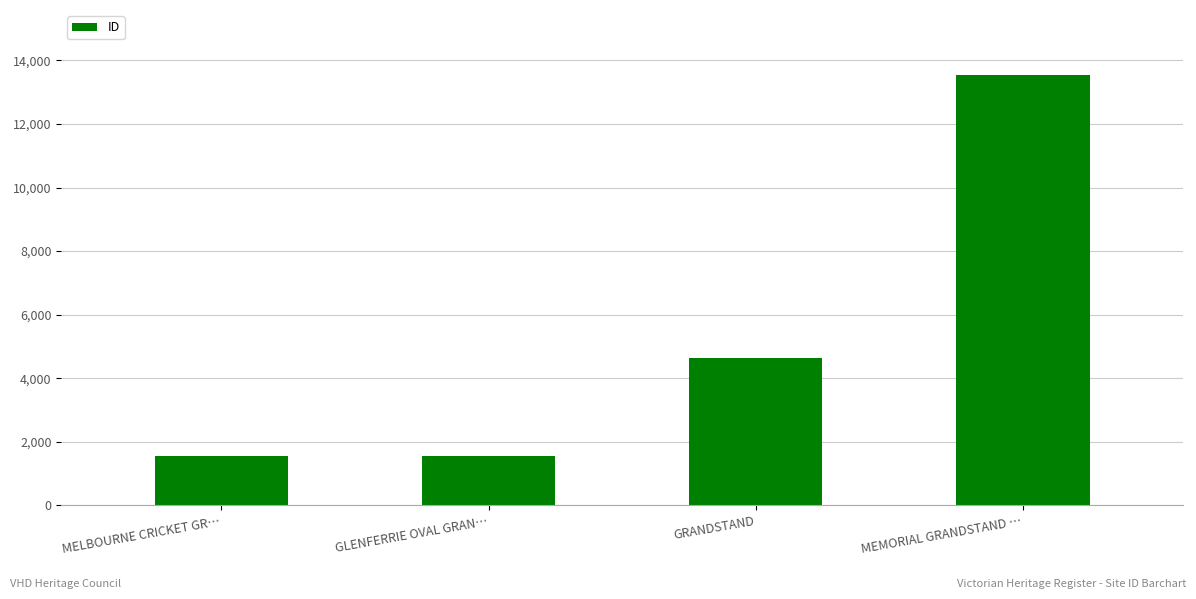

What is the difference between the values at GLENFERRIE OVAL GRAN… and GRANDSTAND?

3071